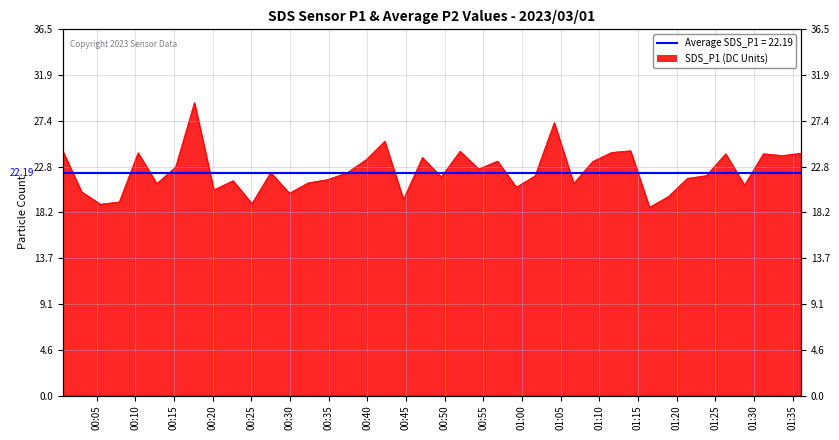

Does the chart display data point markers on the line(s)?

No